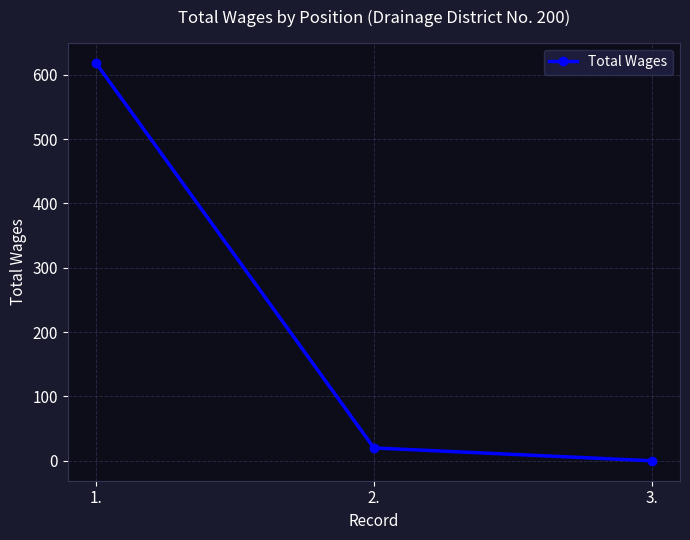

How many positive values are there?

2